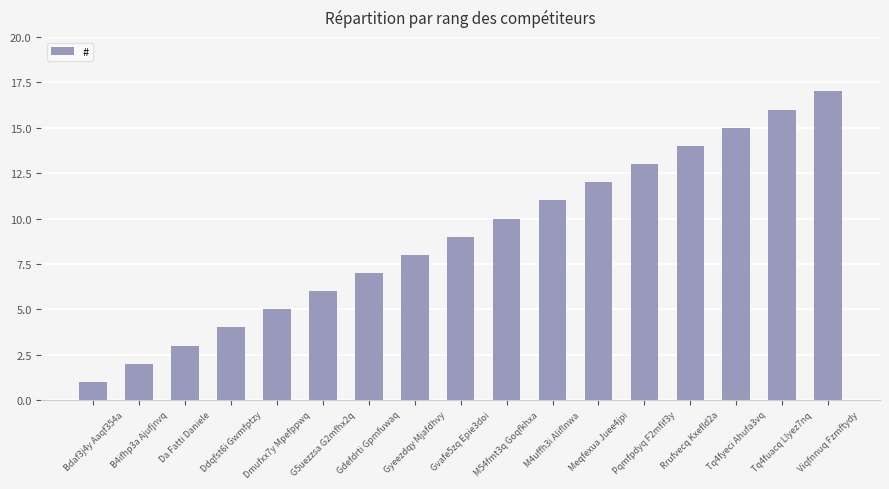

Read the value at Gdefdrti Gpmfuwaq.

7